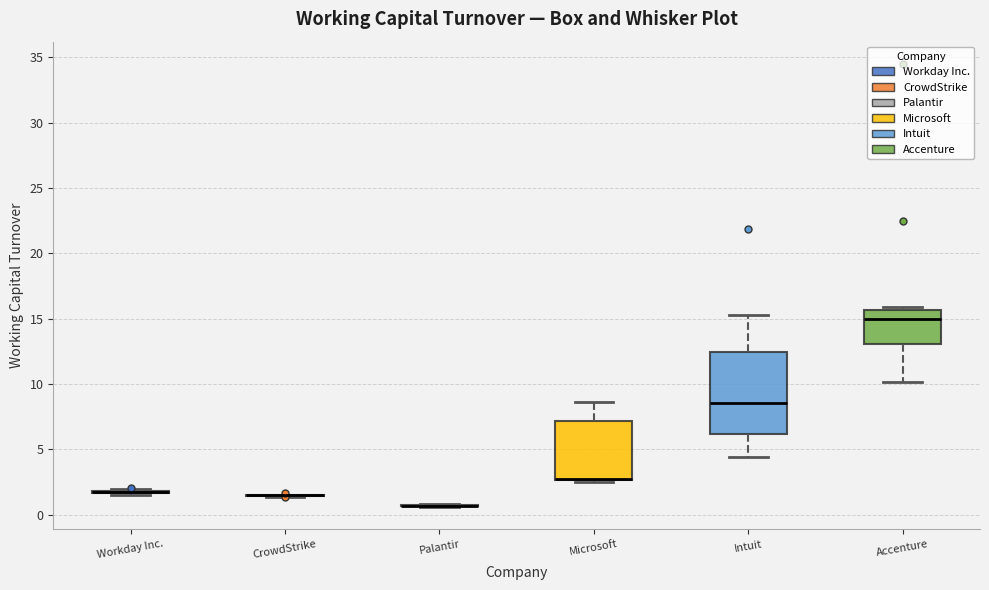

Reading left to right, read every box against the y-axis: the position of its median line, the range the box covers, and the ends of its whiskers. The values are not printed on the chart, so give them approximately, as read against the axis.

Workday Inc.: box collapsed to a line at 1.5, whiskers 1.5 to 2.0
CrowdStrike: box collapsed to a line at 1.5, whiskers 1.5 to 1.5
Palantir: box collapsed to a line at 0.5, whiskers 0.5 to 1.0
Microsoft: median 2.5 (drawn on the box's lower edge), box 2.5 to 7.0, whiskers 2.5 to 8.5
Intuit: median 8.5, box 6.0 to 12.5, whiskers 4.5 to 15.5
Accenture: median 15.0, box 13.0 to 15.5, whiskers 10.0 to 16.0